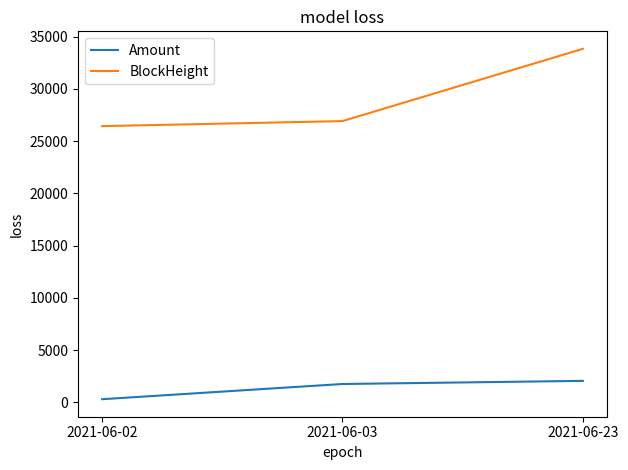

Does the chart have visible grid lines?

No